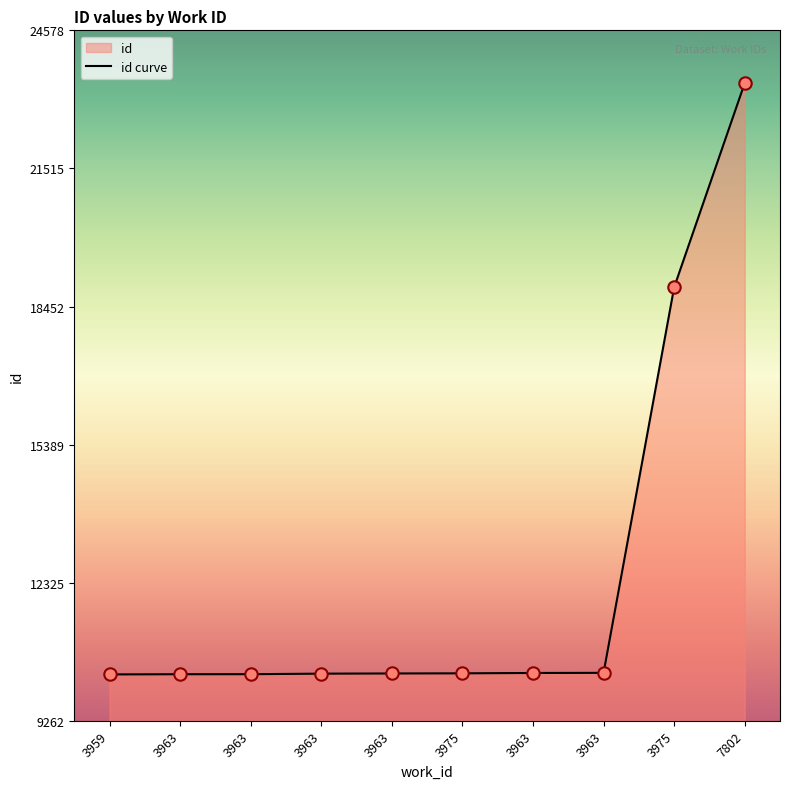

Approximately how many times larger is the value at 3975 compared to 7802?

0.4